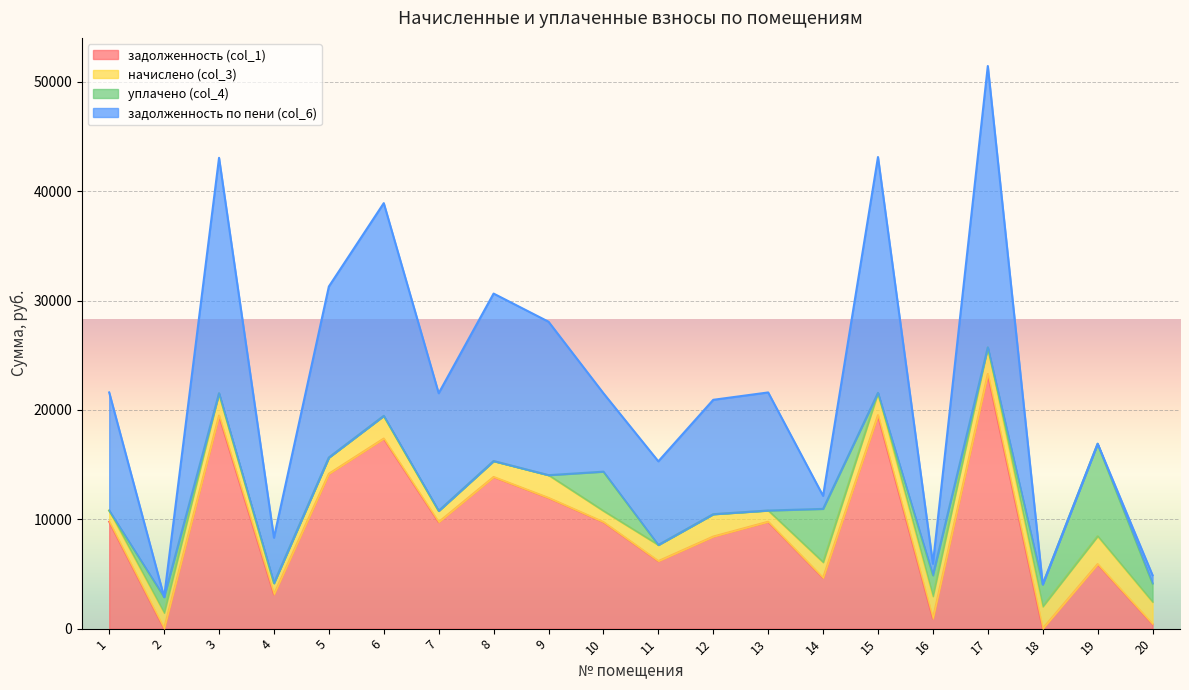

How many positive values does the задолженность по пени (col_6) series have?

19